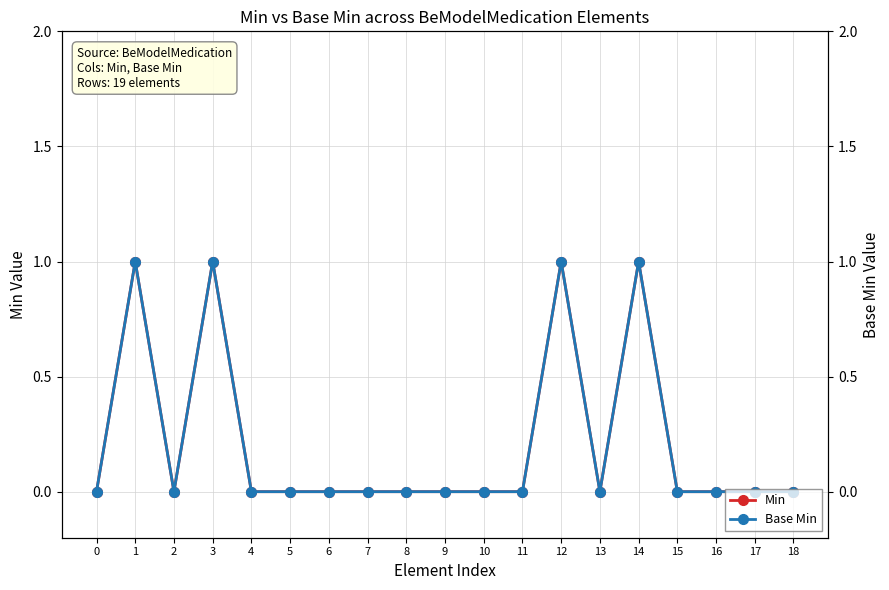

Reading left to right, list all the values displayed in this chart.

Min: 0	1	0	1	0	0	0	0	0	0	0	0	1	0	1	0	0	0	0
Base Min: 0	1	0	1	0	0	0	0	0	0	0	0	1	0	1	0	0	0	0